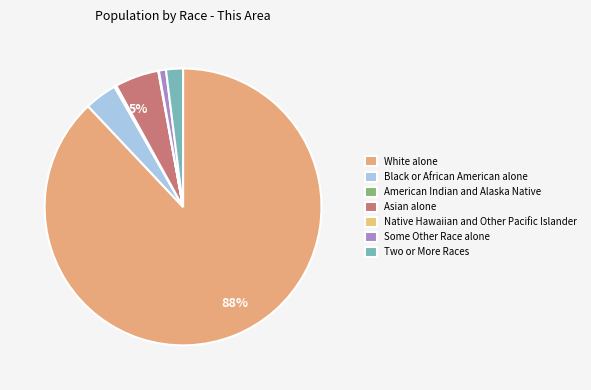

What is the smallest slice in the pie chart?

Native Hawaiian and Other Pacific Islander